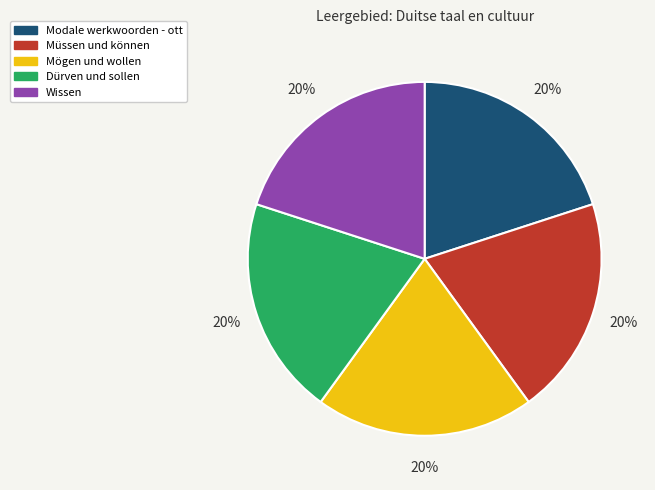

Does Müssen und können account for over 50% of the chart?

No